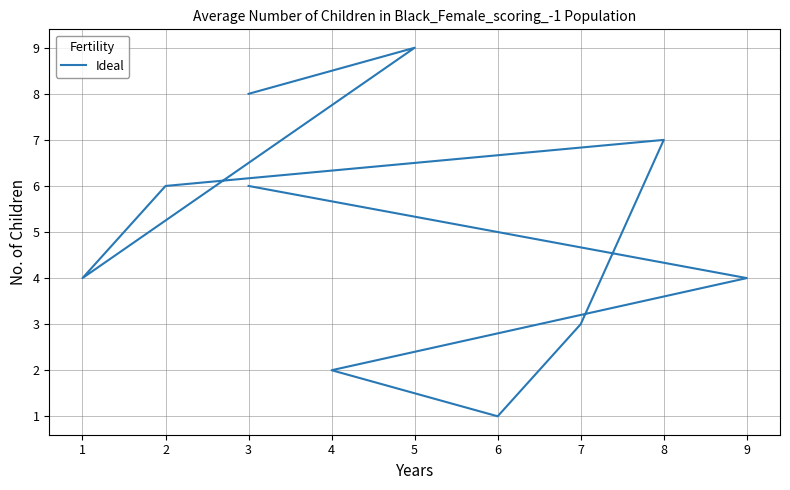

Which category has the lowest value across all series?

6